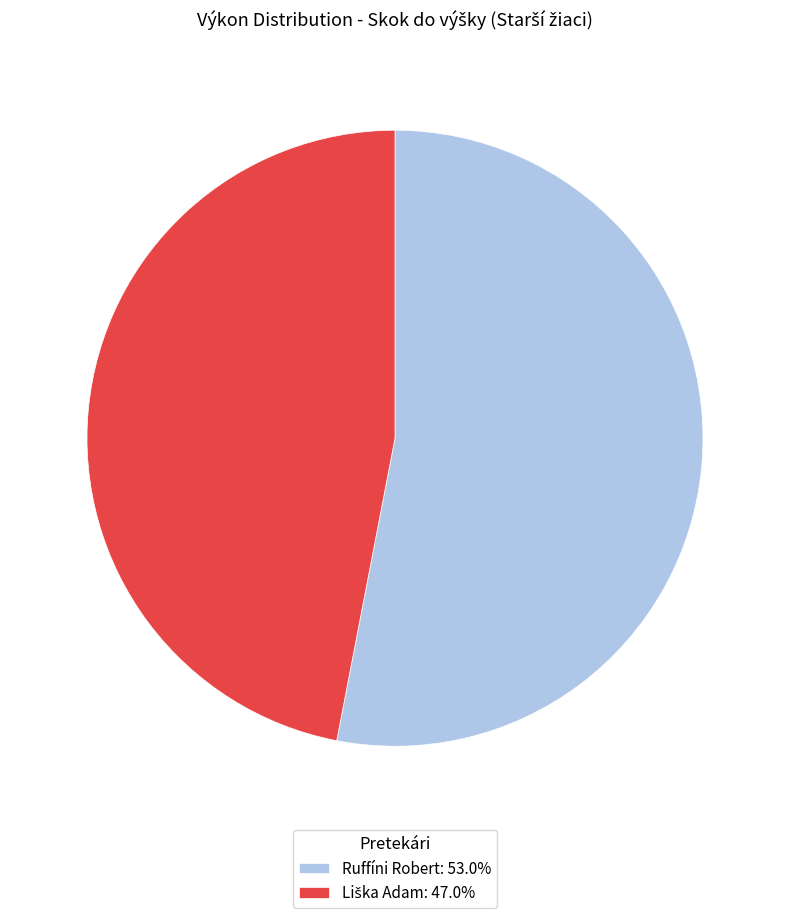

Does any single category account for the majority?

Yes